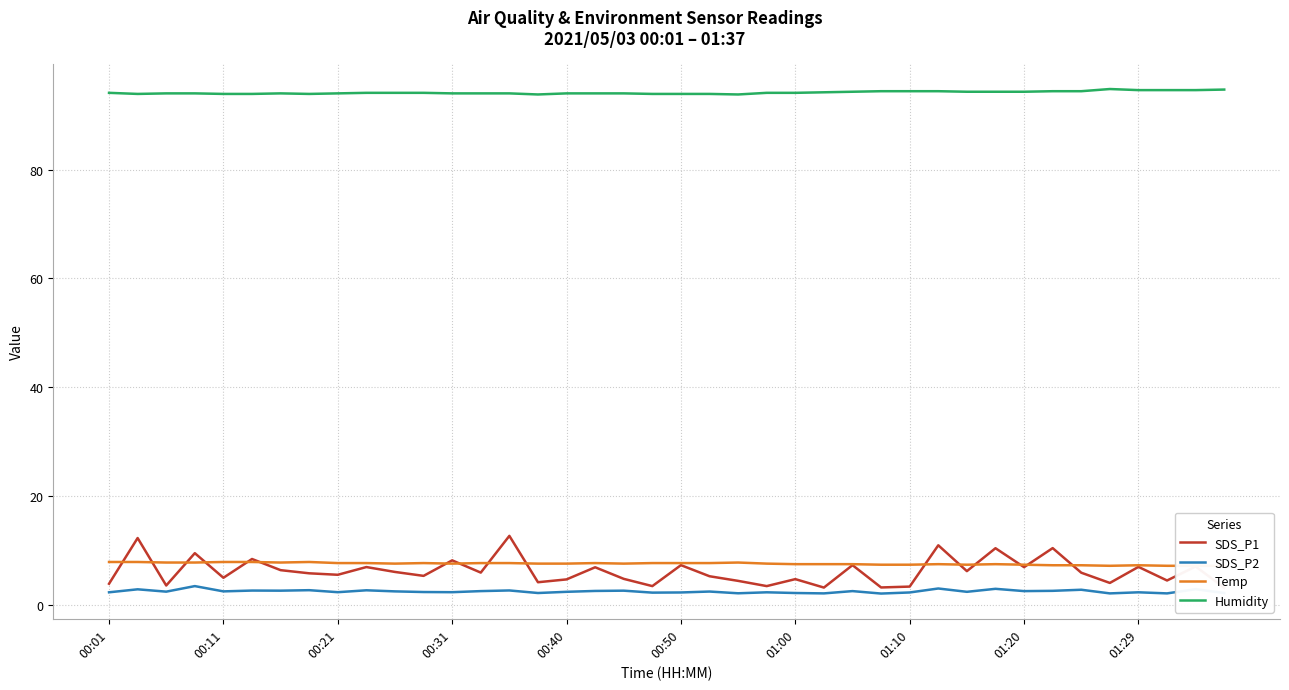

How many interior local valleys does the SDS_P2 series have?

14